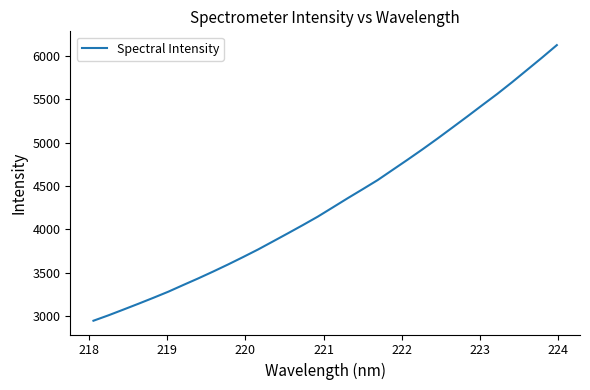

What is the greatest value displayed?

6124.2